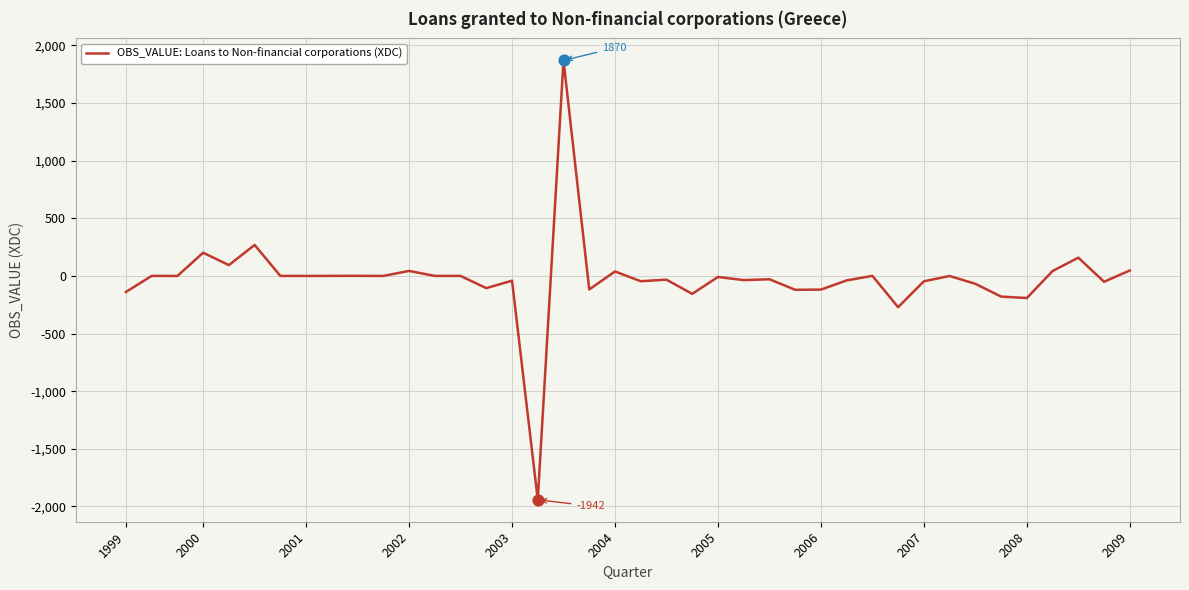

What is the minimum value shown in the chart?

-1942.0